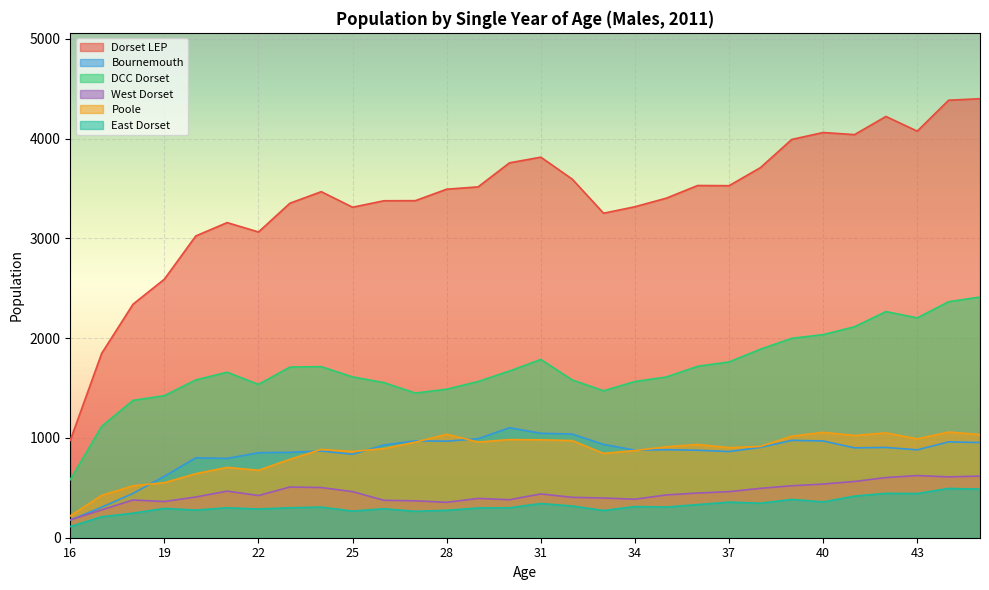

List the labels in order of Poole value, largest first.

44, 40, 42, 28, 45, 41, 39, 43, 30, 31, 32, 29, 27, 36, 38, 35, 37, 26, 24, 34, 25, 33, 23, 21, 22, 20, 19, 18, 17, 16